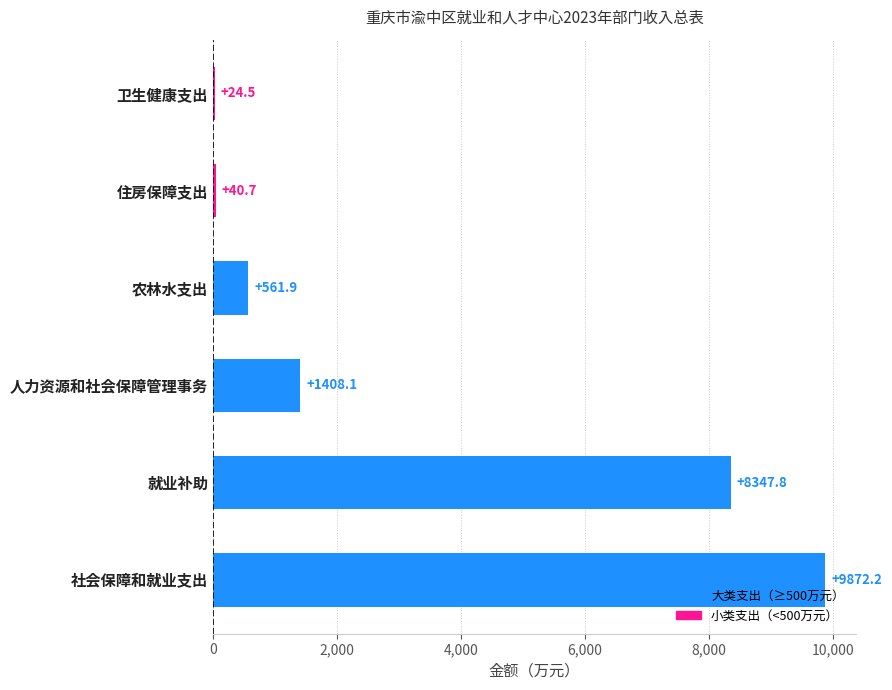

What is the average value?

3375.9